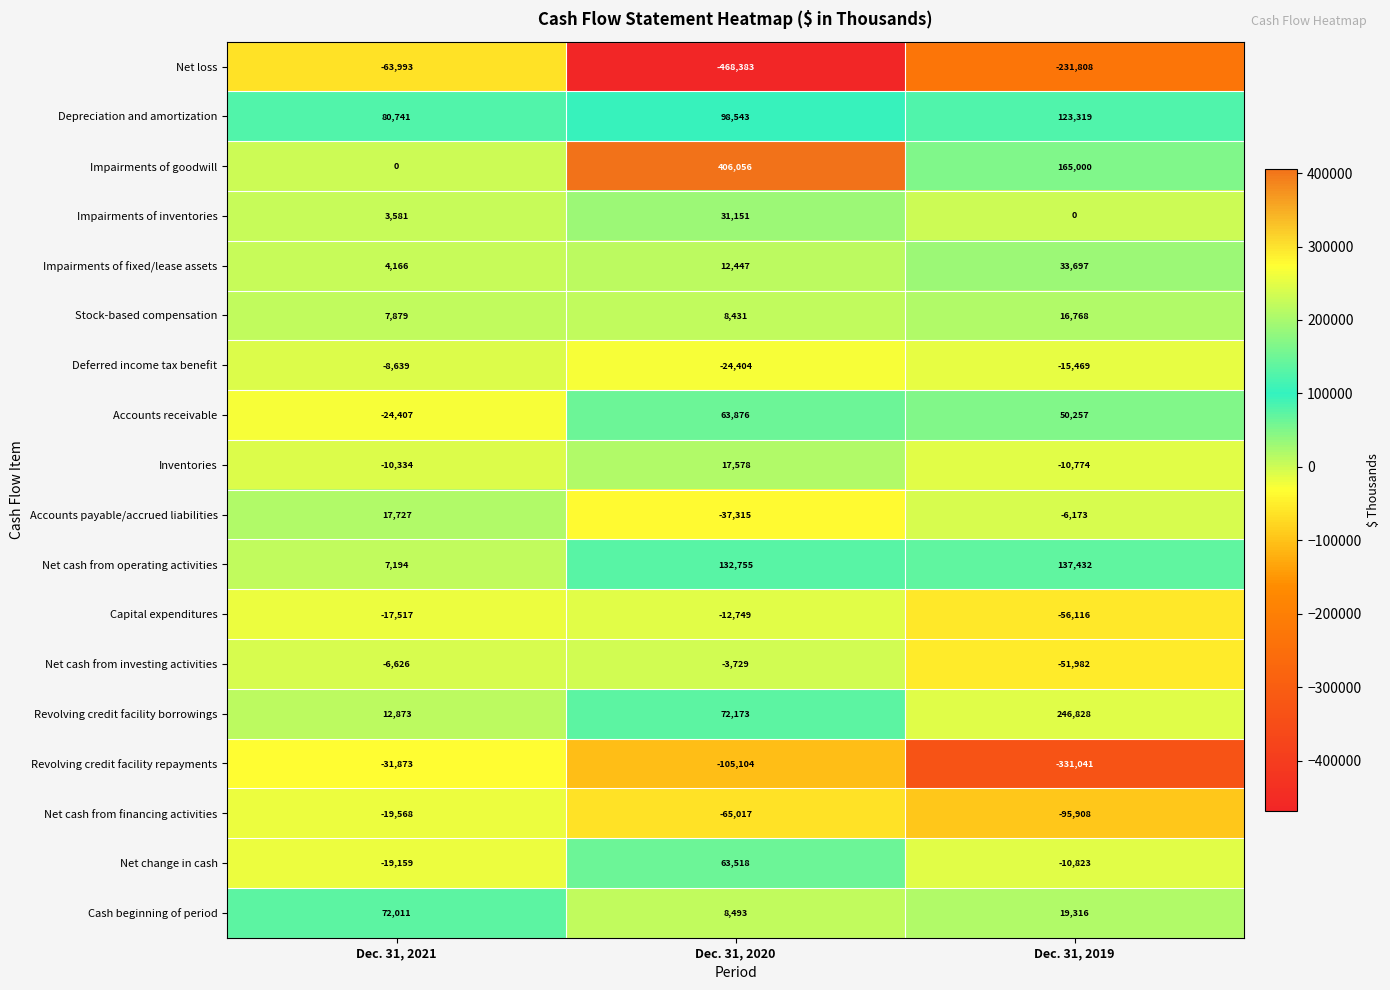

What is the smallest value displayed?

-468383